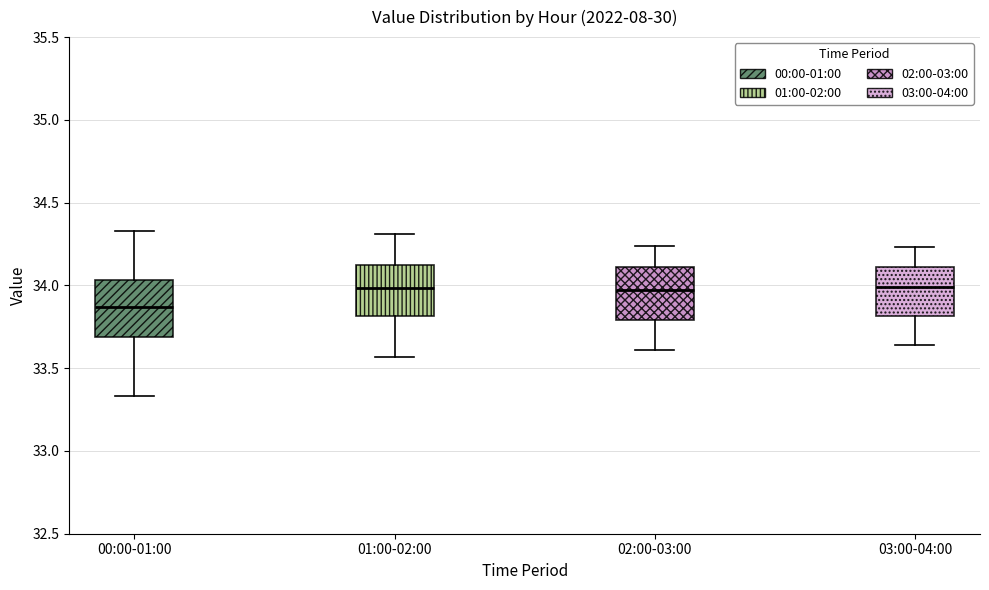

Reading left to right, transcribe this box plot: for each box, give where its median line is, the range the box spans, and where its two whiskers end, as read against the y-axis. The values are not printed on the chart, so give them approximately, as read against the axis.

00:00-01:00: median 33.85, box 33.70 to 34.05, whiskers 33.35 to 34.35
01:00-02:00: median 34.00, box 33.80 to 34.15, whiskers 33.55 to 34.30
02:00-03:00: median 34.00, box 33.80 to 34.10, whiskers 33.60 to 34.25
03:00-04:00: median 34.00, box 33.80 to 34.10, whiskers 33.65 to 34.25